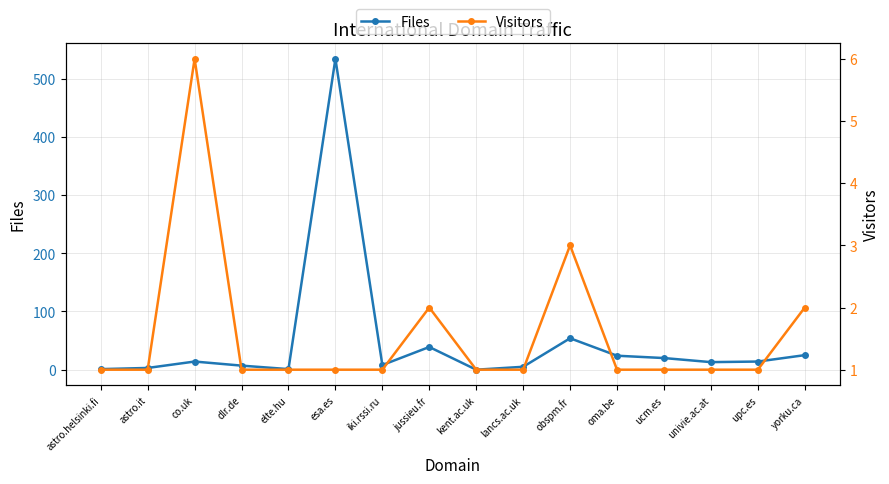

At which label is Visitors closest to 3?

obspm.fr